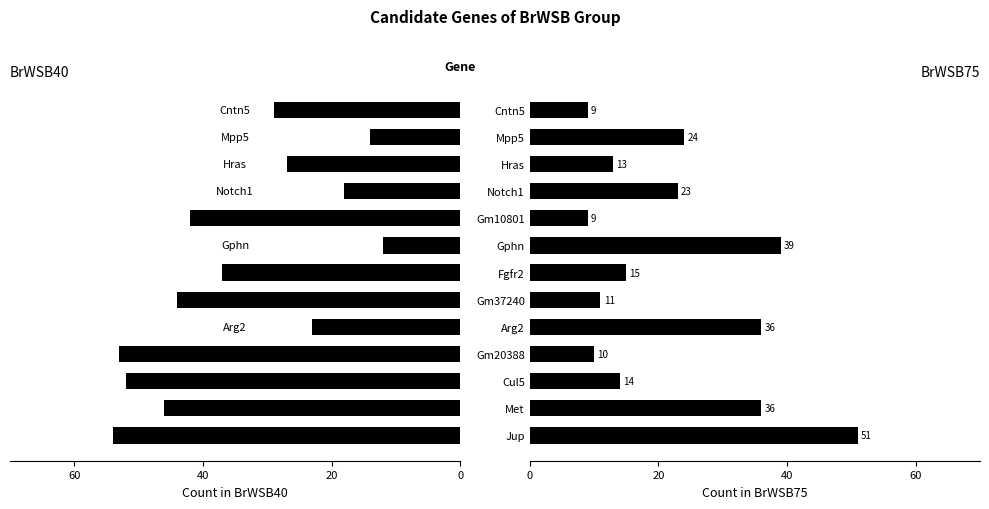

Is it true that BrWSB40 equals -3 at Mpp5?

False